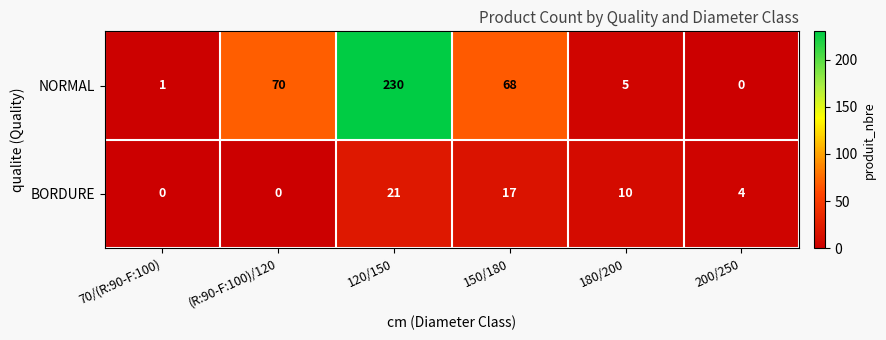

What is the average value of the NORMAL series?

62